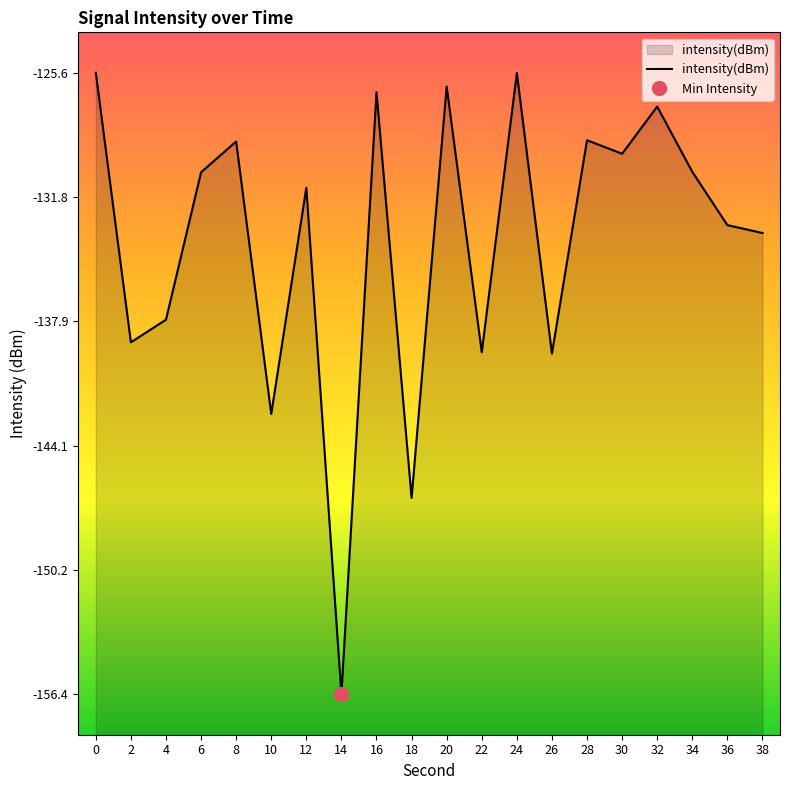

Does the chart have visible grid lines?

No